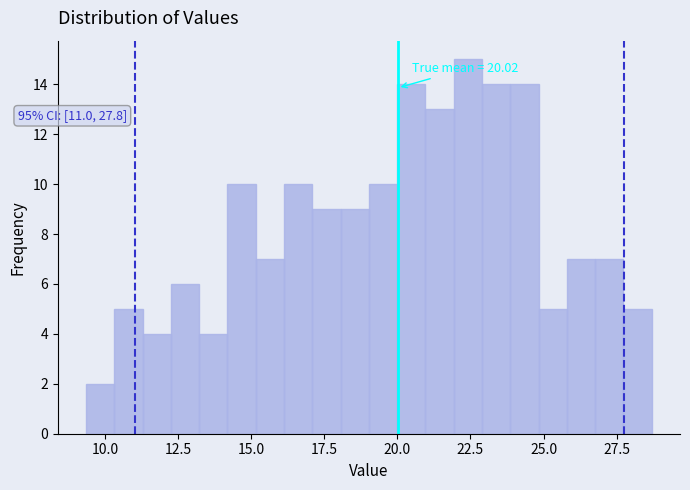

Read against the x-axis, roughly where is the centre of the tallest bar?

22.5